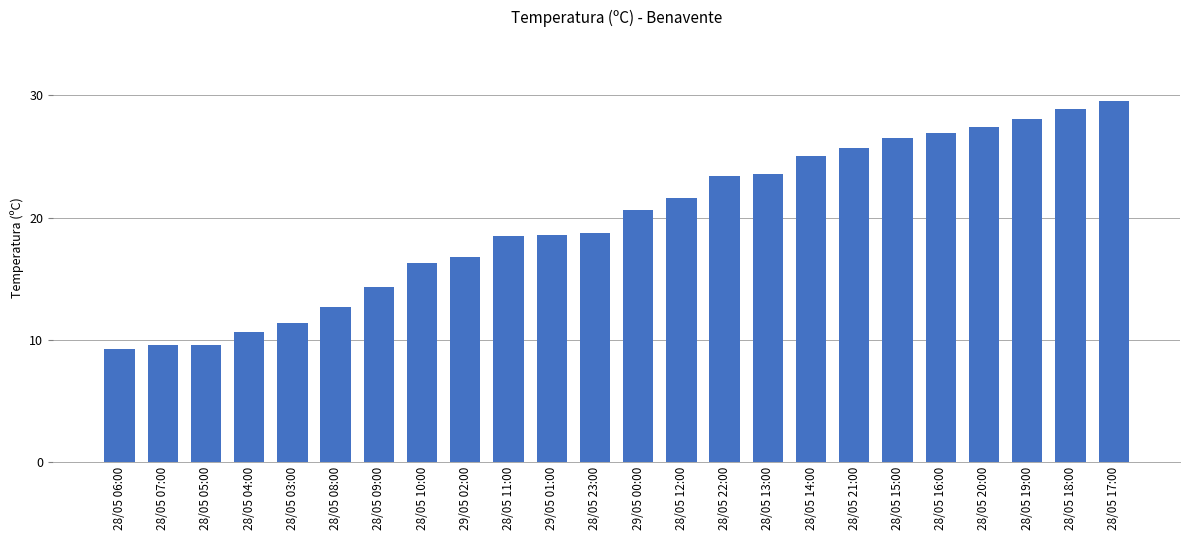

Which has a higher value, 28/05 22:00 or 28/05 21:00?

28/05 21:00